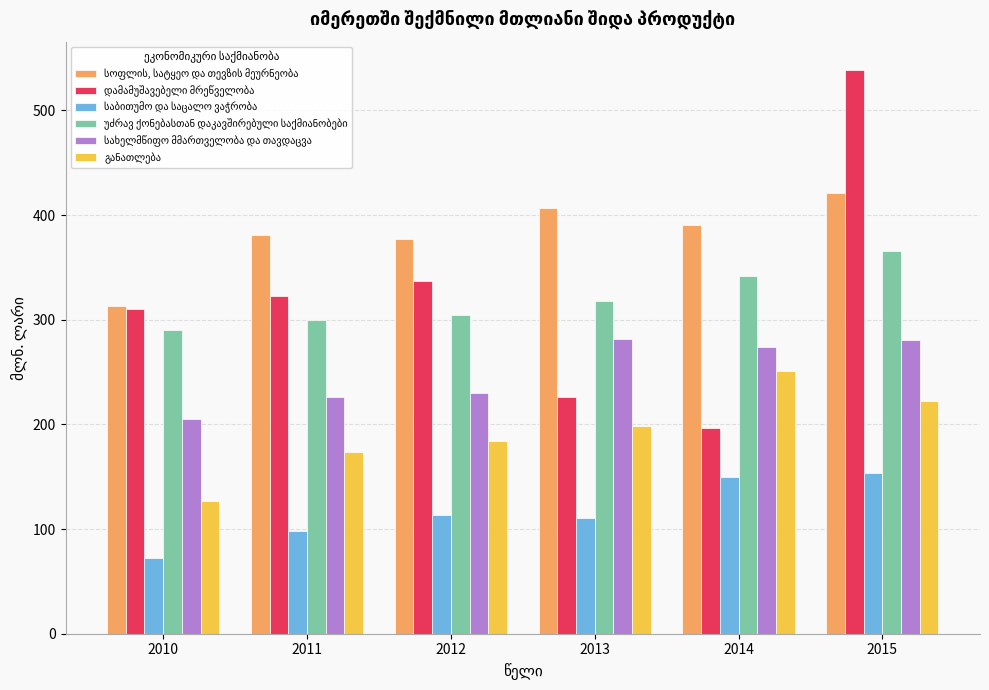

What is the difference between the highest and lowest values at 2011?

282.6